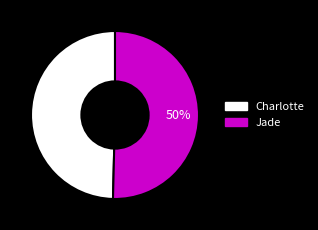

What percentage is the Charlotte slice, to the nearest percent?

50%